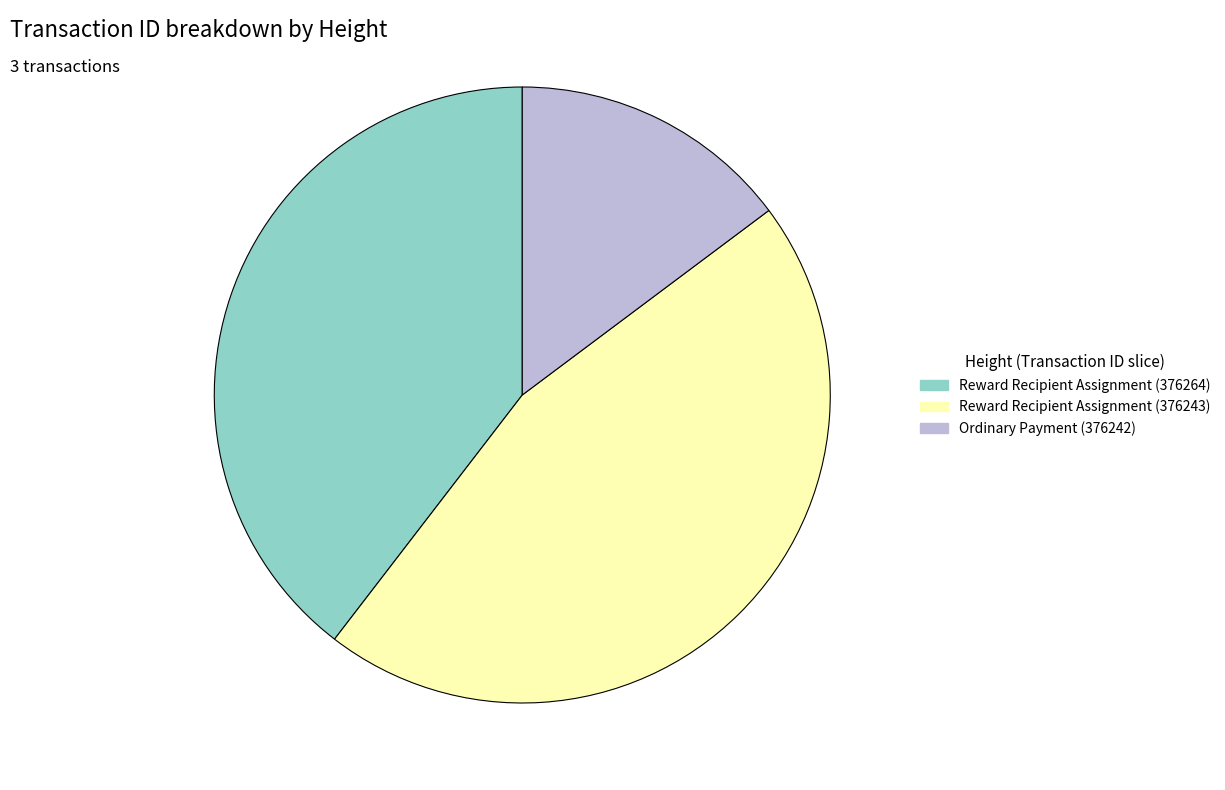

Which category has the smallest portion of the pie?

Ordinary Payment (376242)